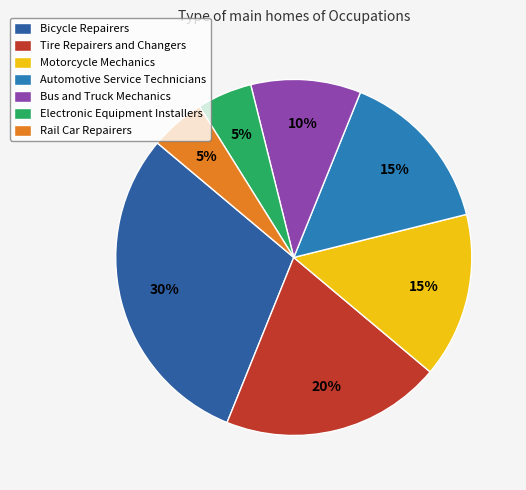

The Electronic Equipment Installers slice represents 5% of the pie. True or false?

True